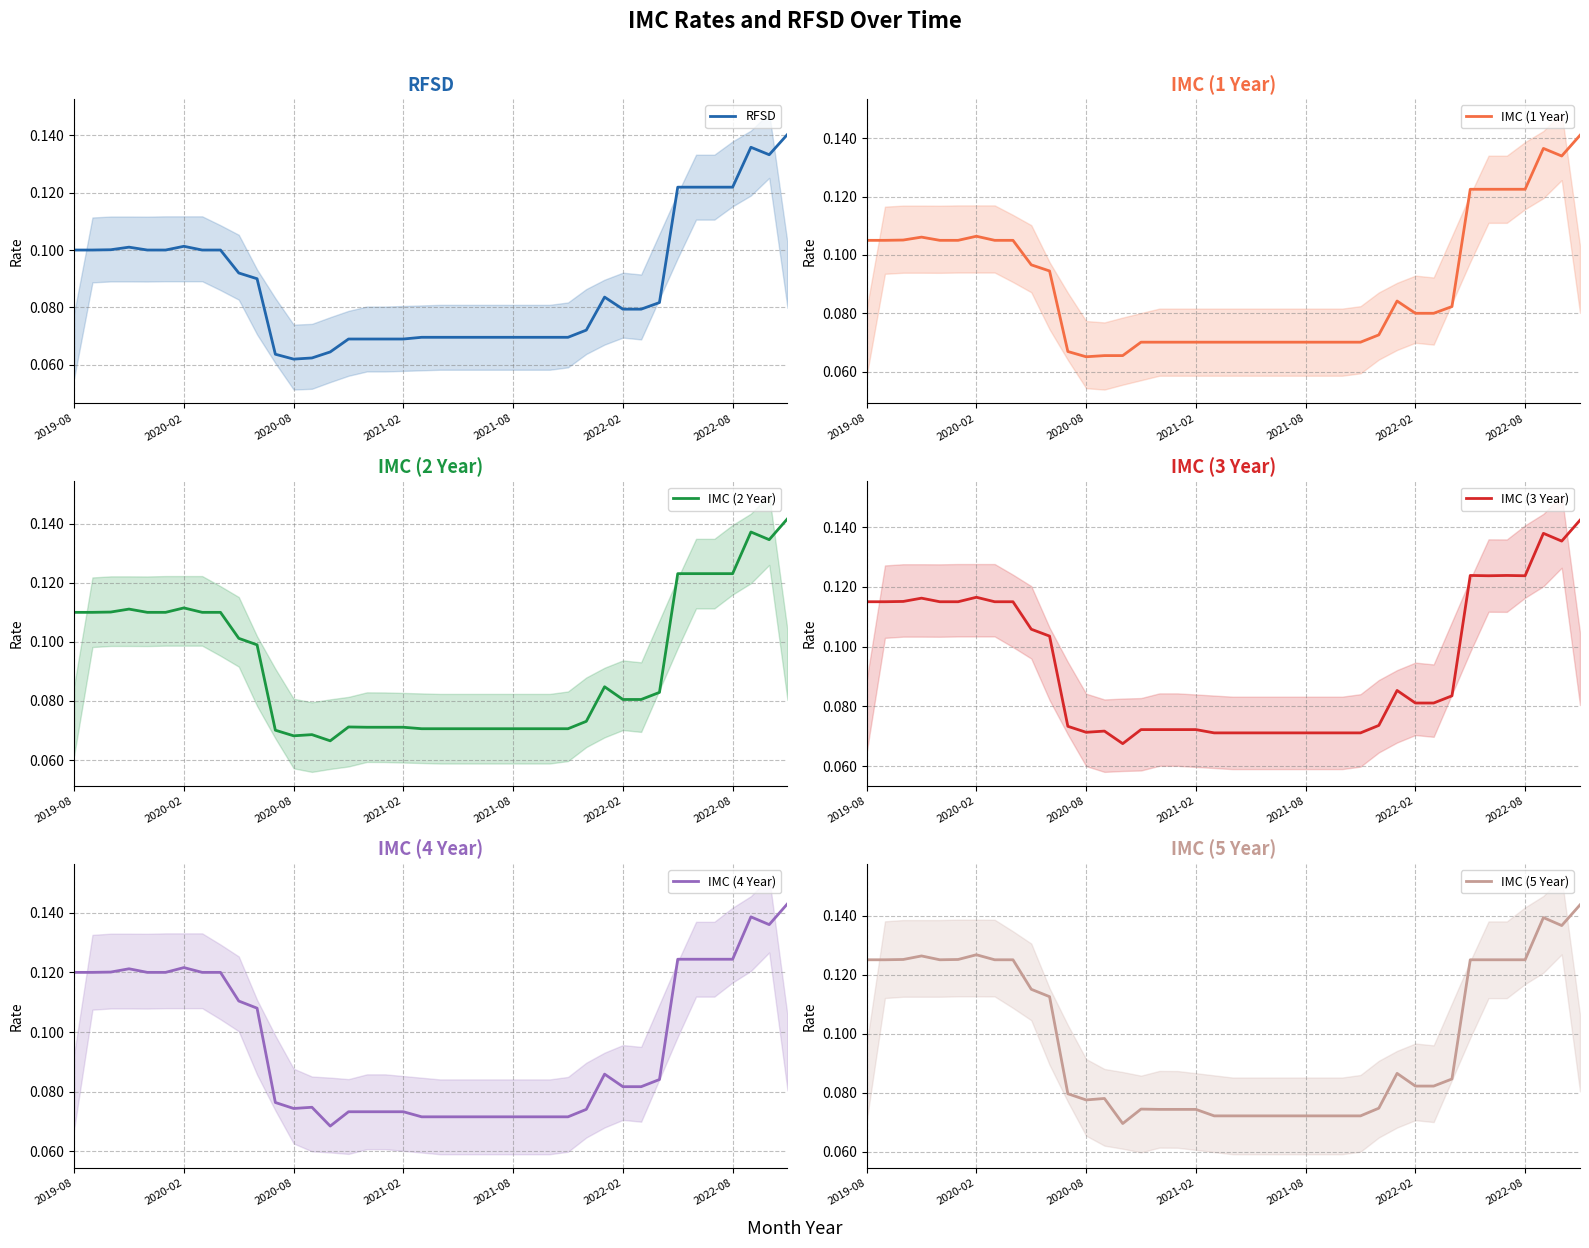

How many interior local peaks does the IMC (4 Year) series have?

5